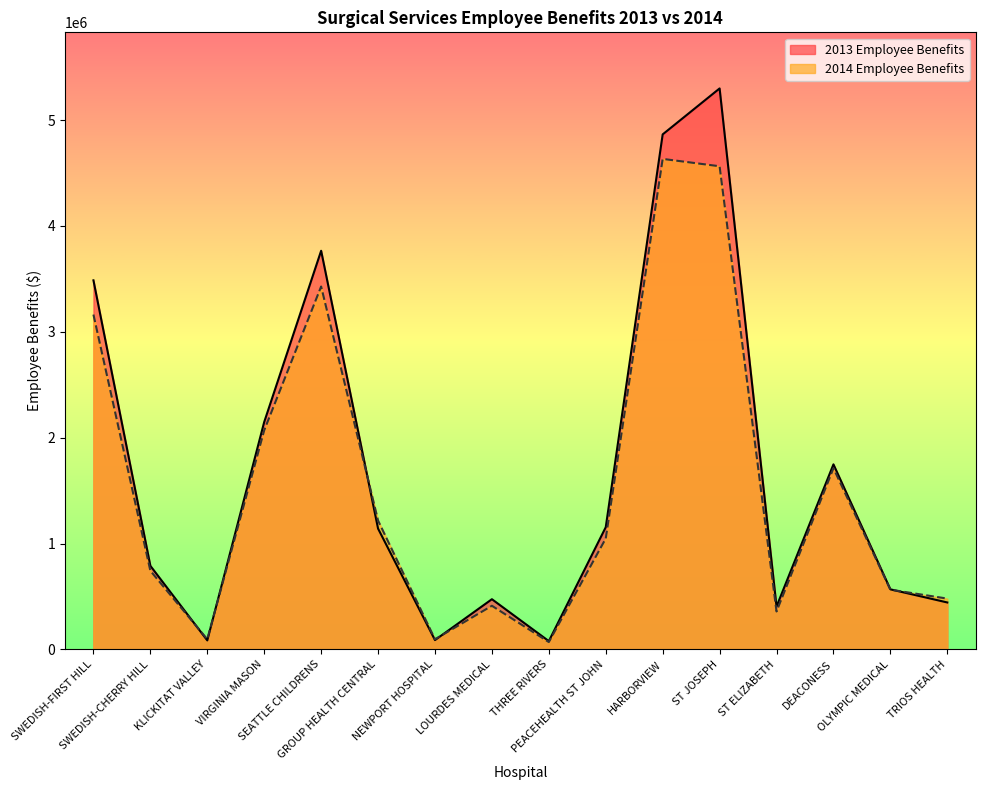

Which category has the lowest value in the 2013 Employee Benefits series?

THREE RIVERS